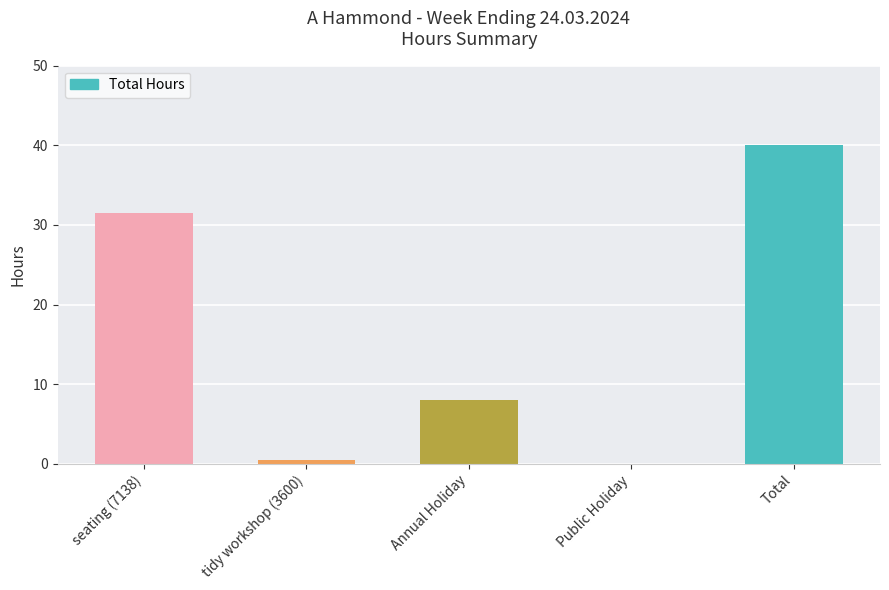

What is the maximum value shown in the chart?

40.0